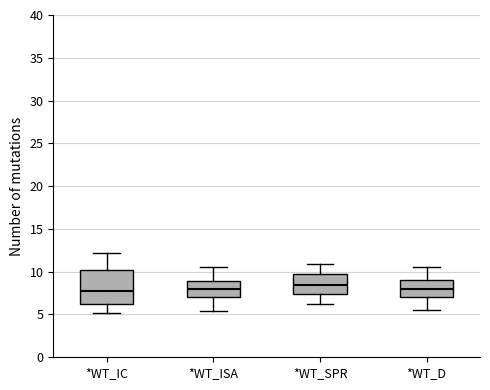

Where is the lower edge of the box for *WT_ISA on the y-axis? The values are not printed on the chart, so give them approximately, as read against the axis.

7.0